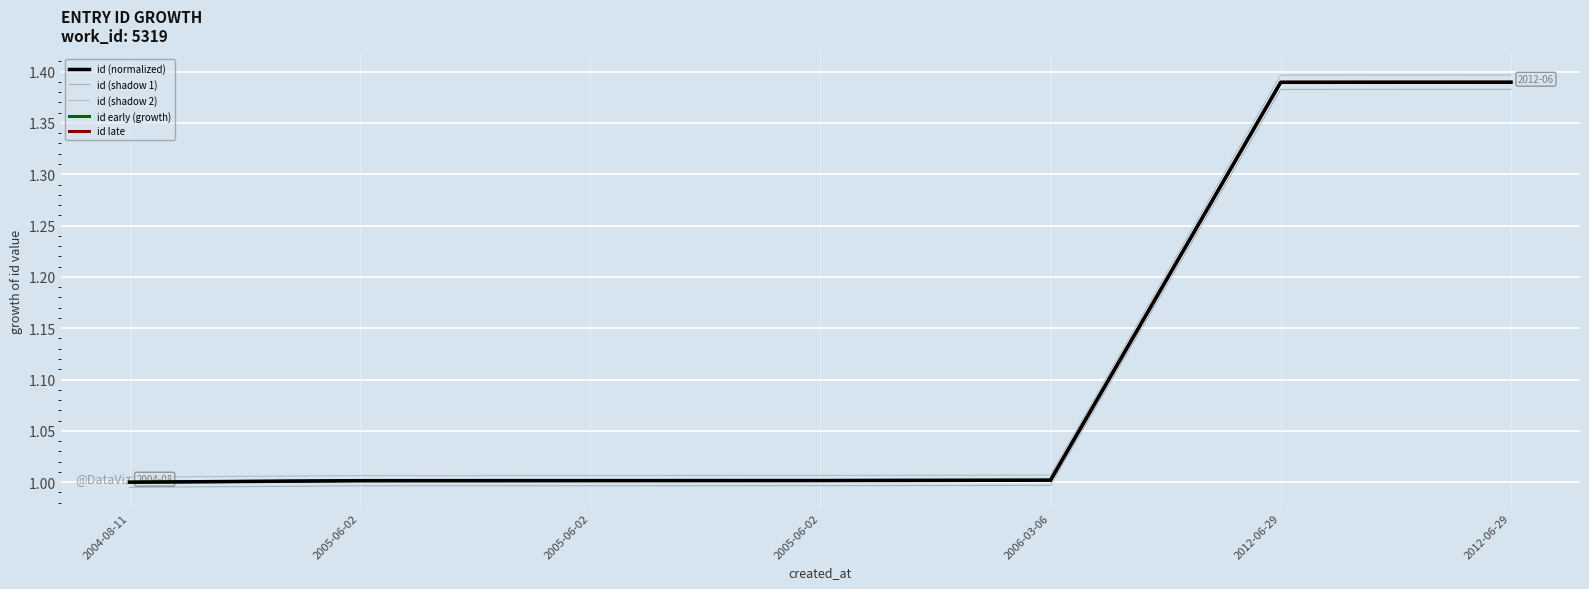

What is the label of the 6th point from the right?

2005-06-02